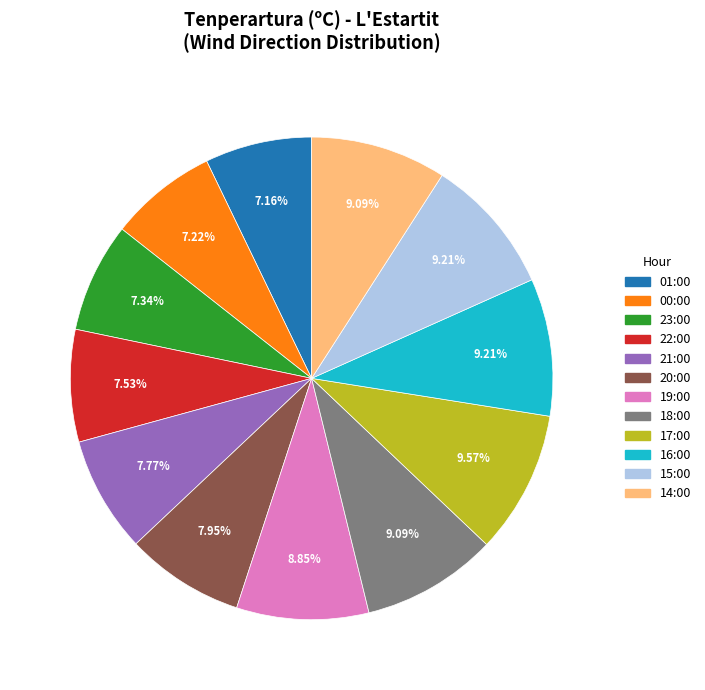

Is there any slice that represents more than half of the pie?

No